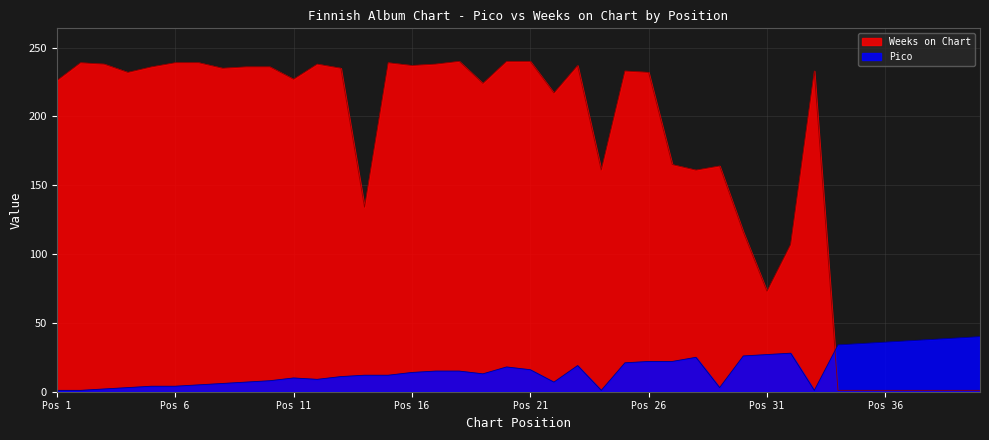

What is the sum of the Weeks on Chart values at Pos 21 and Pos 1?

466